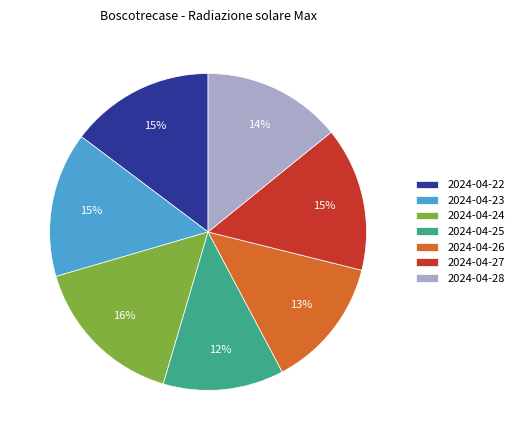

Combined, do 2024-04-28 and 2024-04-27 account for over 50%?

No